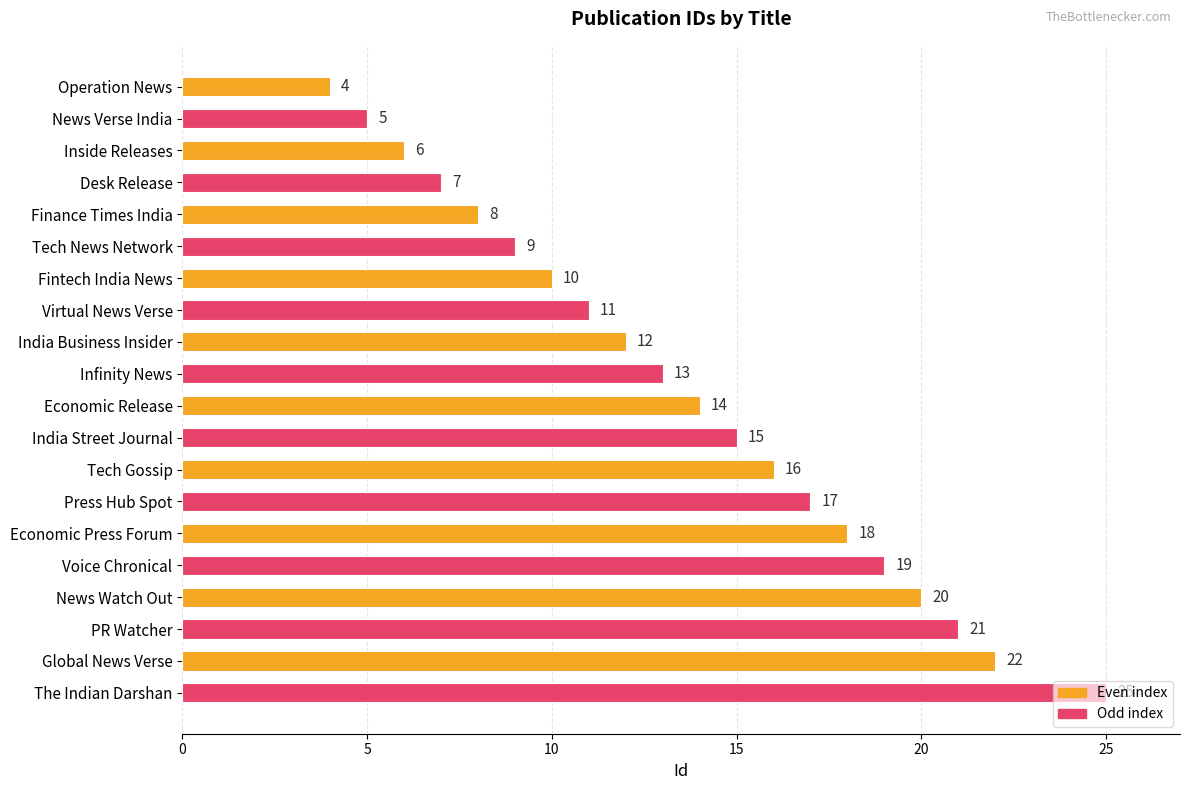

The chart shows a value of 19 at Voice Chronical. True or false?

True